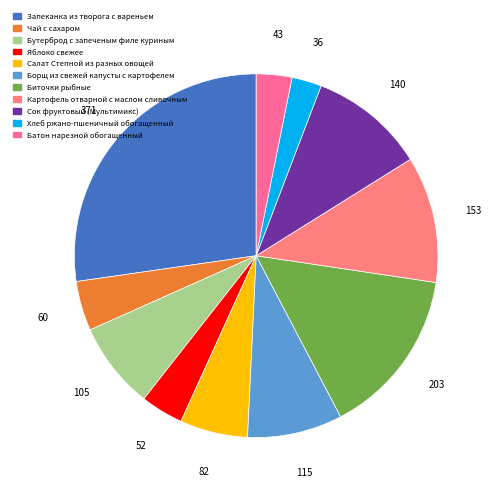

Is there a majority slice in this chart?

No